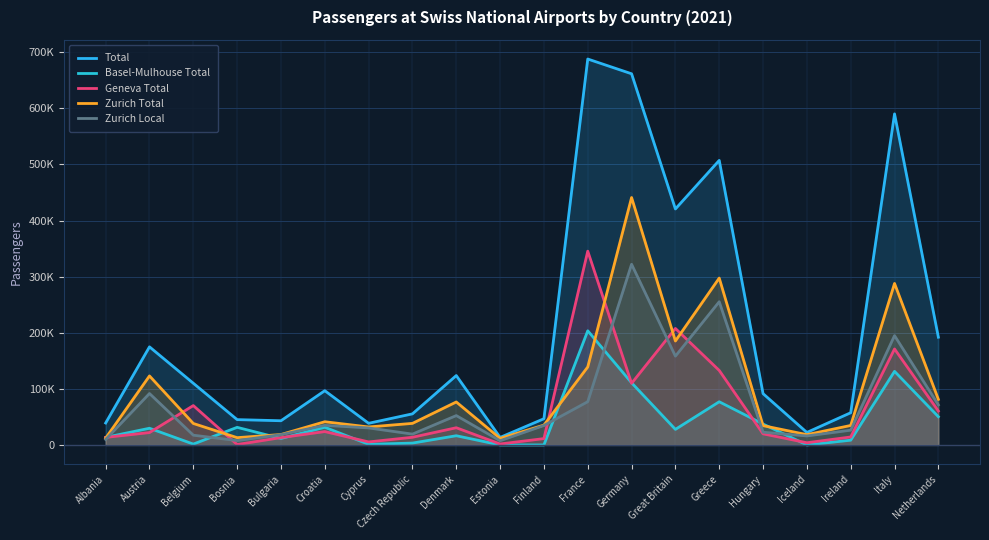

In Total, how many points are higher than both neighbors (excluding endpoints)?

6